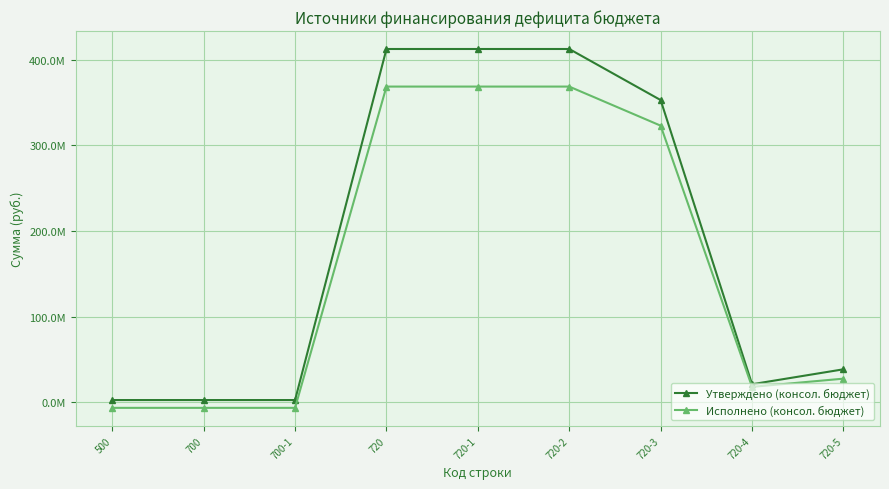

List the series in order of their peak value, highest first.

Утверждено (консол. бюджет), Исполнено (консол. бюджет)